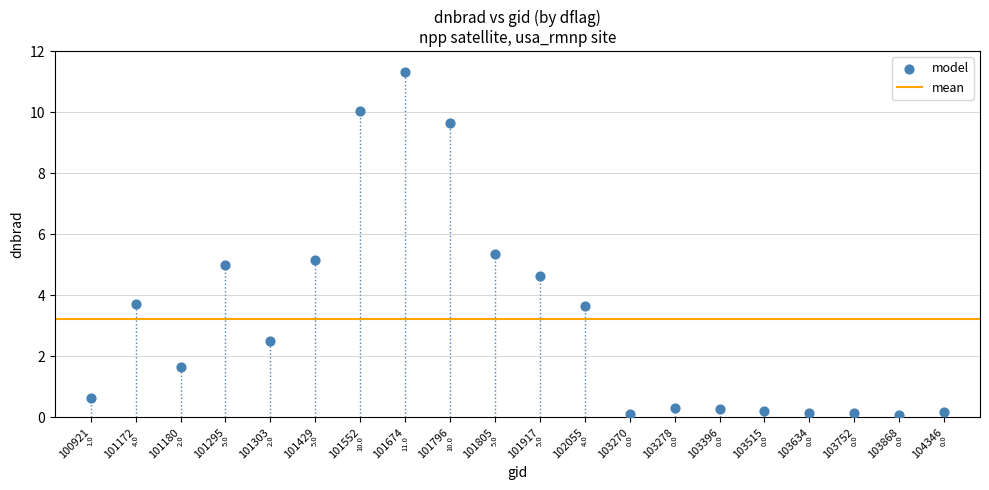

What is the range of Y values (max minus min)?

11.2